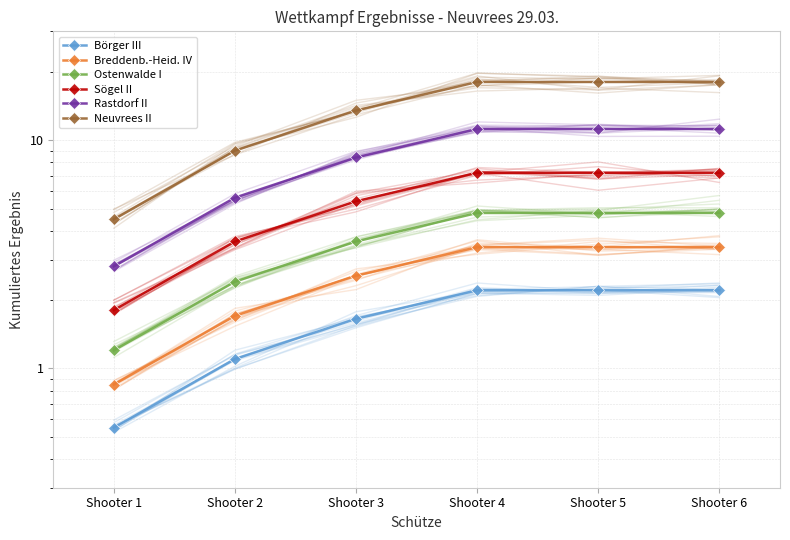

Which label corresponds to the smallest value in the chart?

Shooter 1